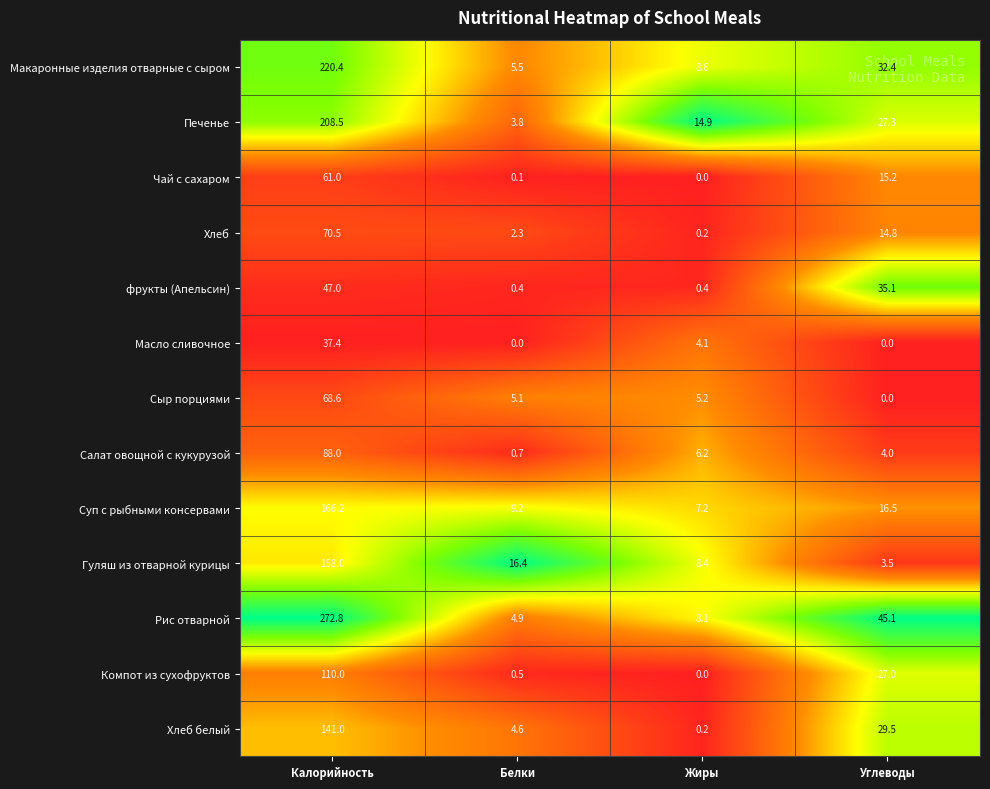

What is the sum of the Компот из сухофруктов values at Жиры and Углеводы?

27.0